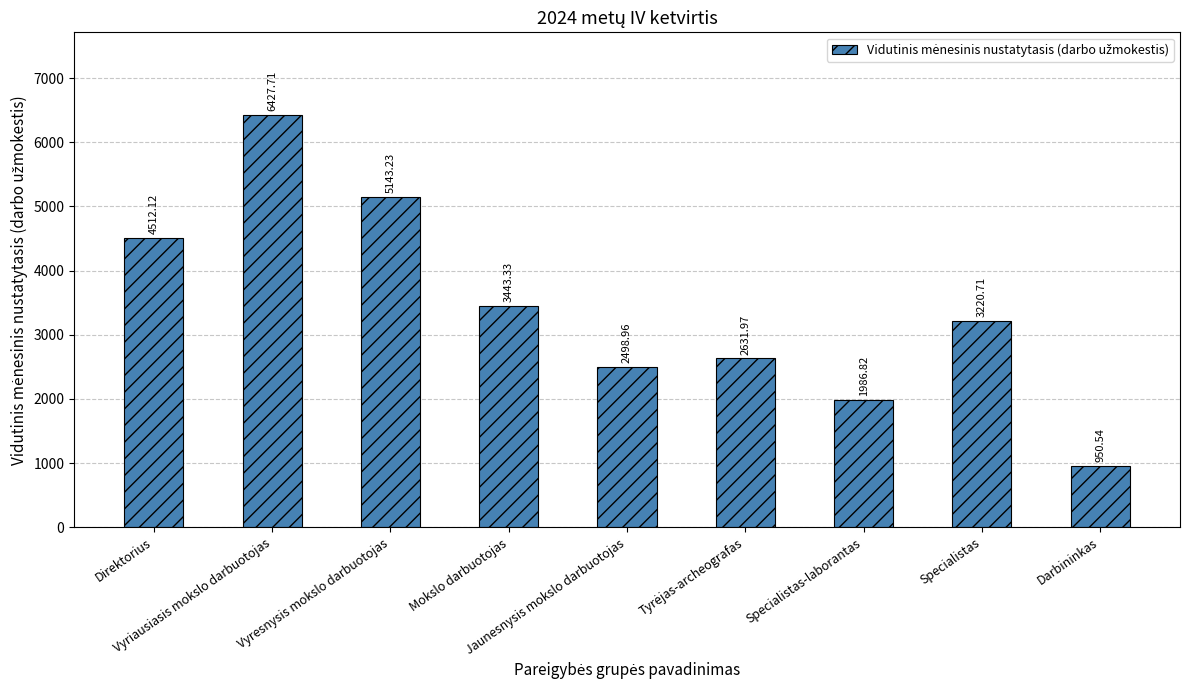

What is the average value?

3423.9